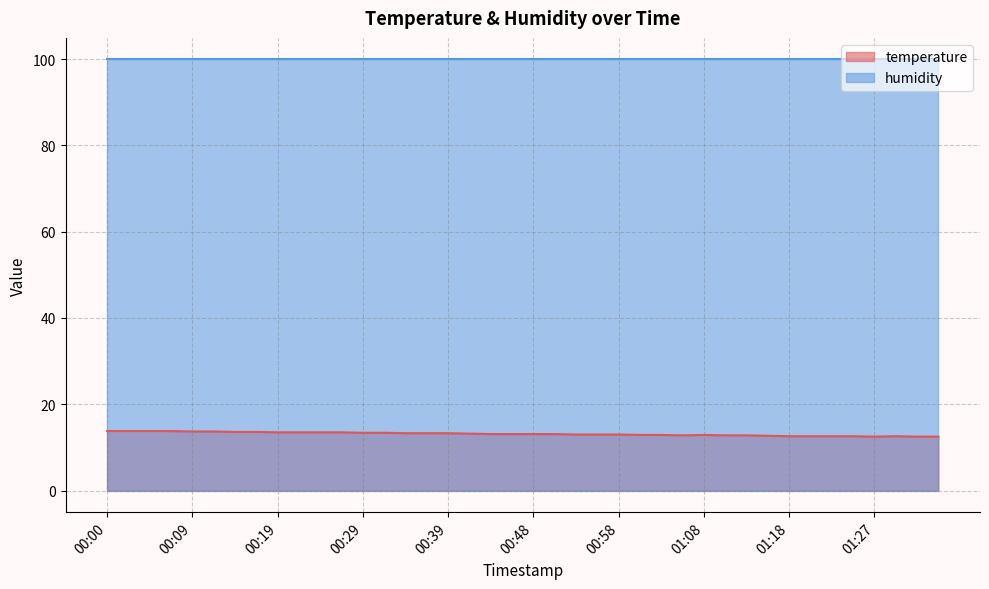

Is it true that the value at 01:25 is 12.6?

True